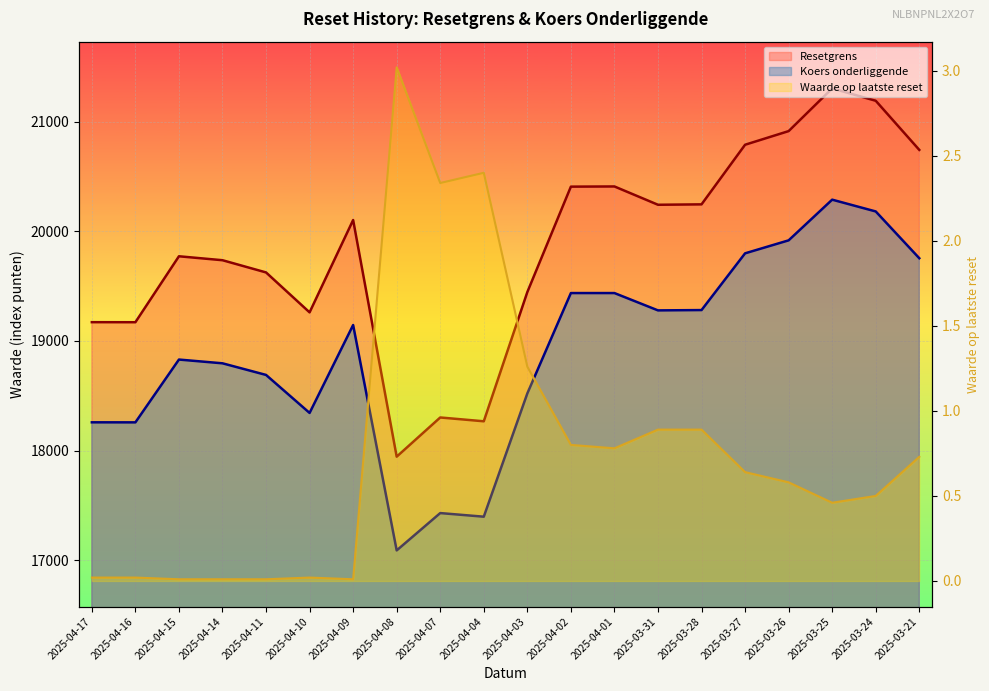

What is the value of the Resetgrens point at the 15th from the left?

20245.1